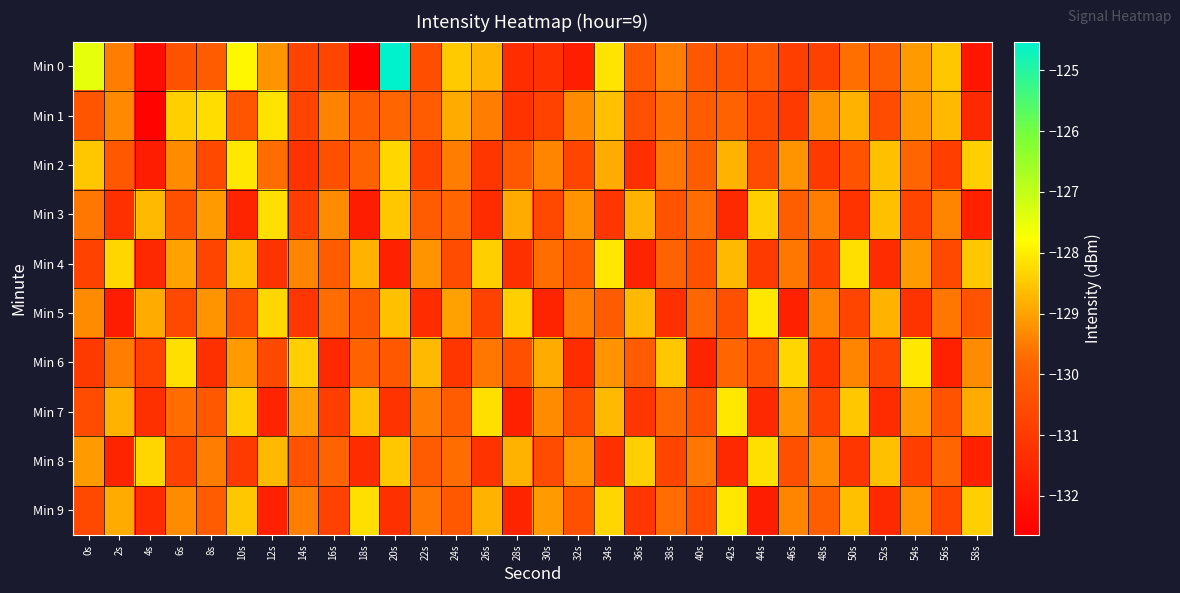

What is the total value across all series at 20s?

-1292.6